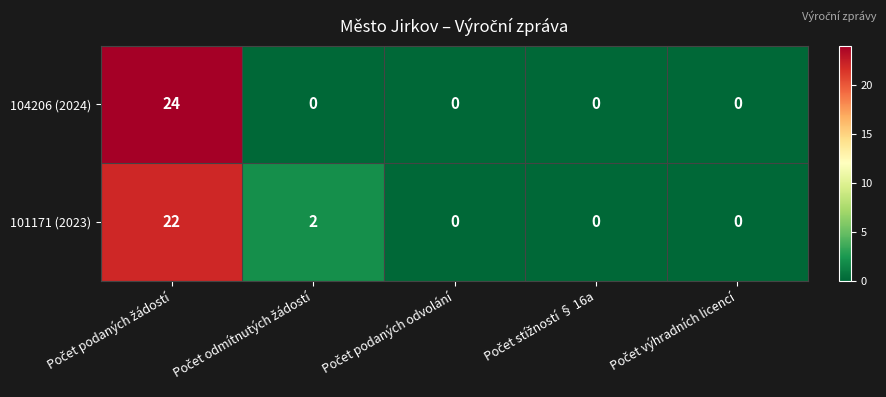

How many data points in 101171 (2023) are above 0?

2